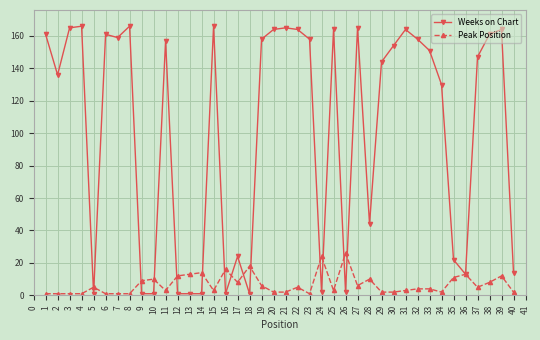

At how many categories does at least one series exceed 32?

26